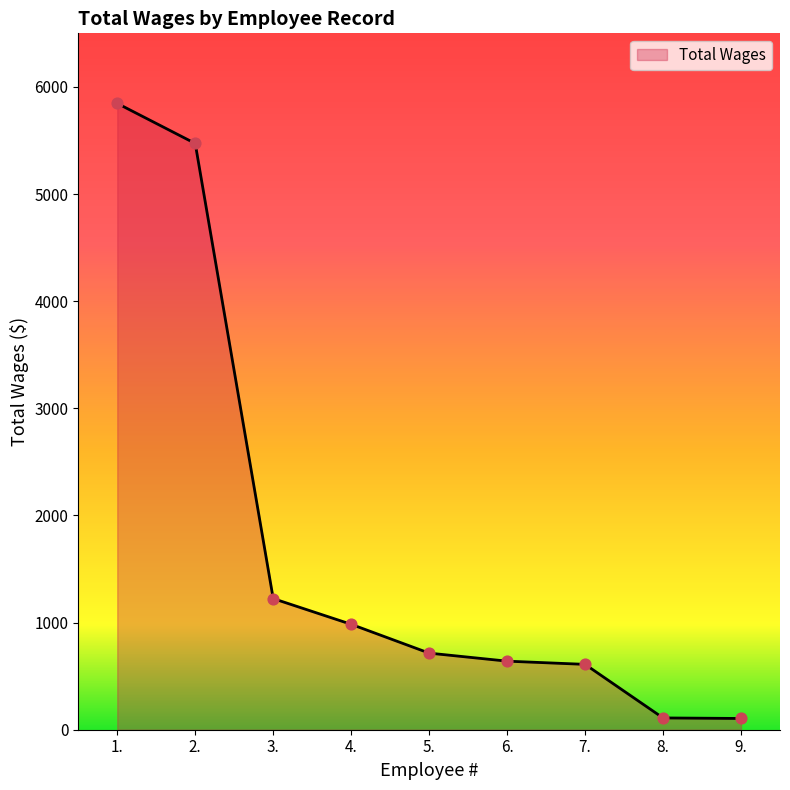

Which has a higher value, 6. or 4.?

4.